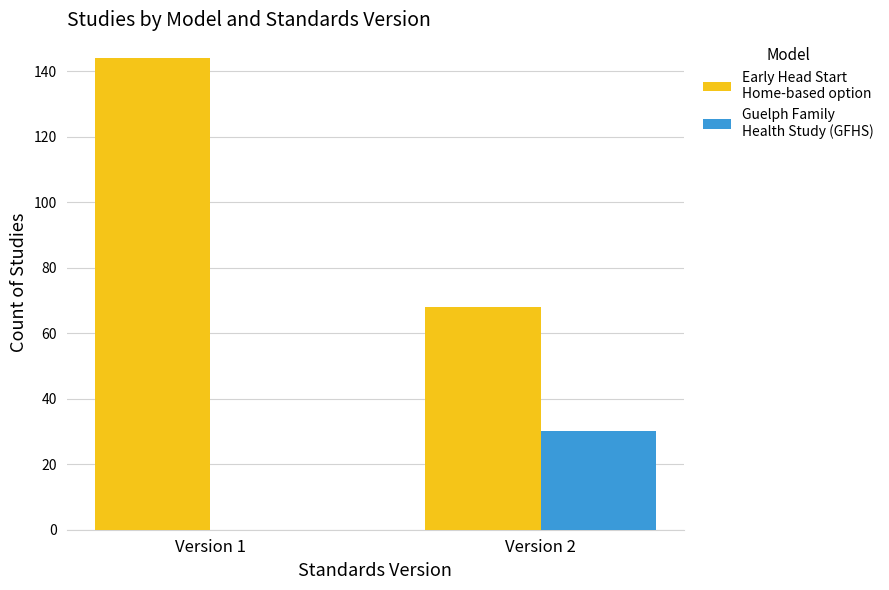

Count the number of categories in the chart.

2